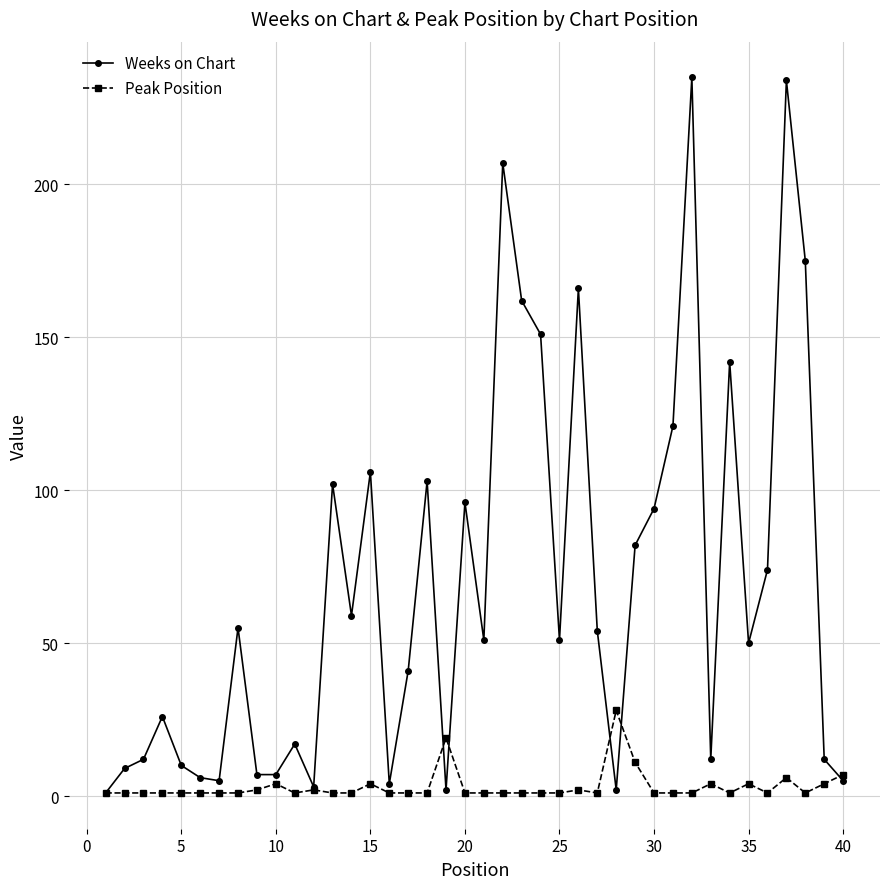

True or false: Weeks on Chart has more than 2 points higher than both neighbors.

True